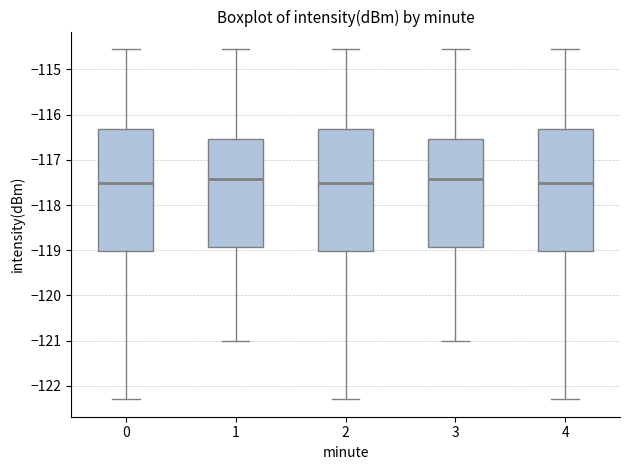

Where is the lower edge of the box at x = 4 on the y-axis? The values are not printed on the chart, so give them approximately, as read against the axis.

-119.0